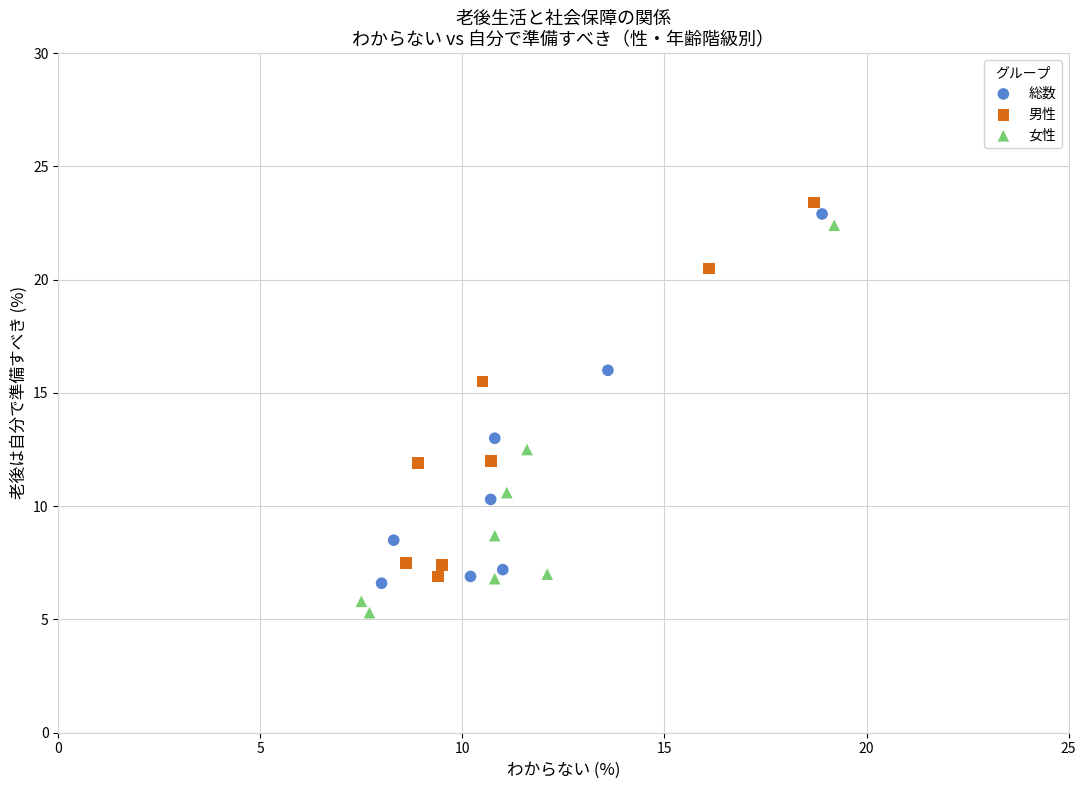

Which series reaches the minimum Y coordinate?

女性